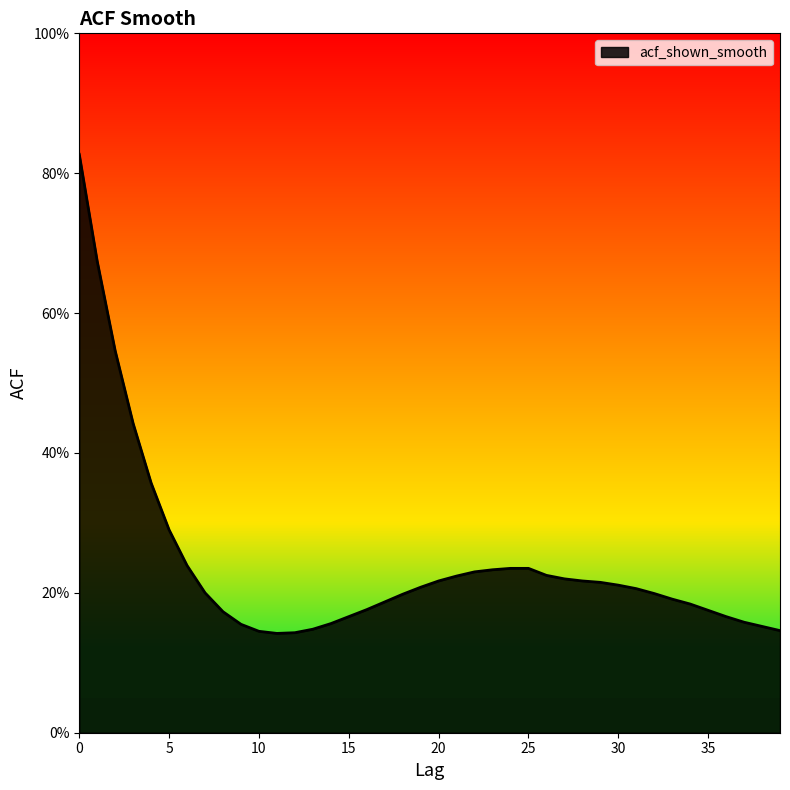

Does the chart display data point markers on the line(s)?

No